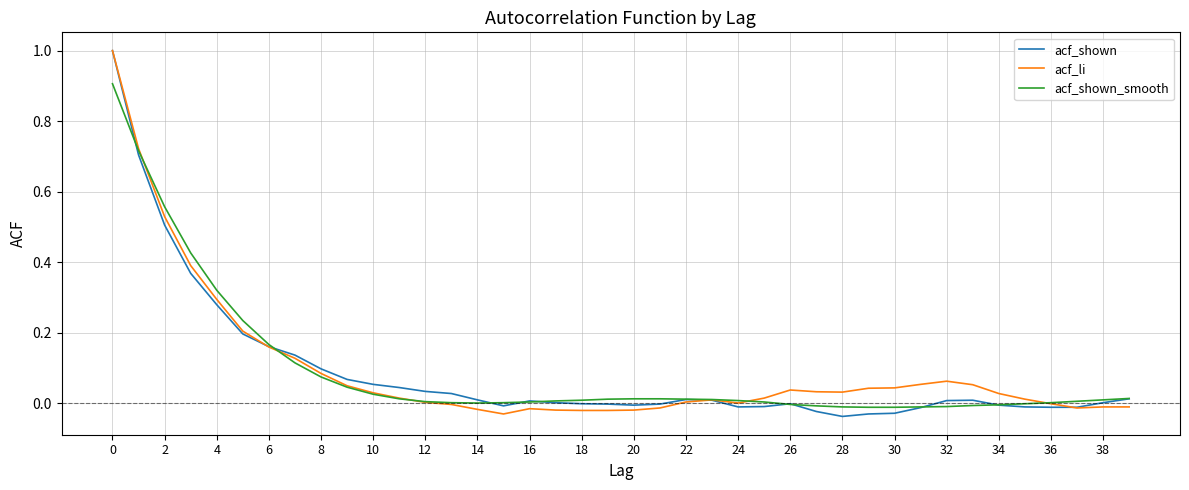

What is the greatest value displayed?

1.0